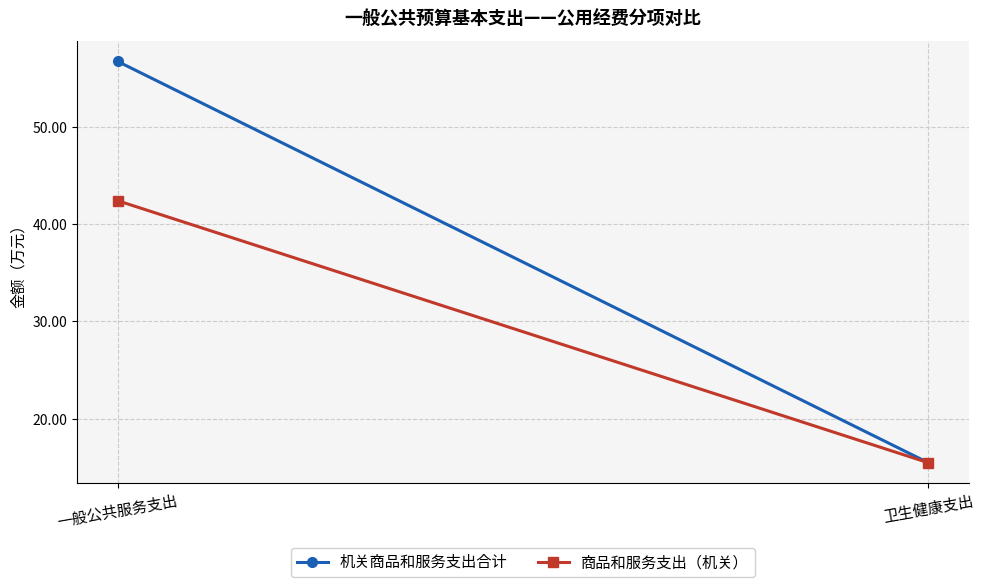

What is the sum of the 机关商品和服务支出合计 values at 卫生健康支出 and 一般公共服务支出?

72.2